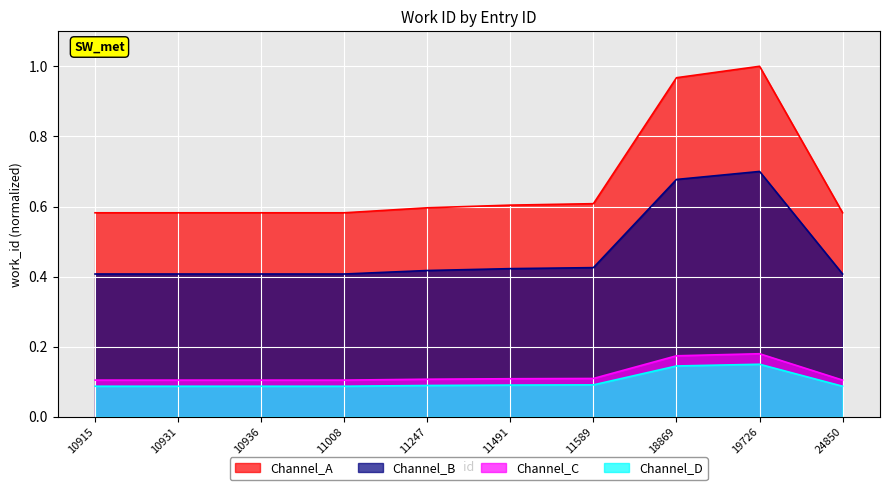

Reading left to right, extract all data points from this chart.

0.6	0.6	0.6	0.6	0.6	0.6	0.6	1.0	1.0	0.6